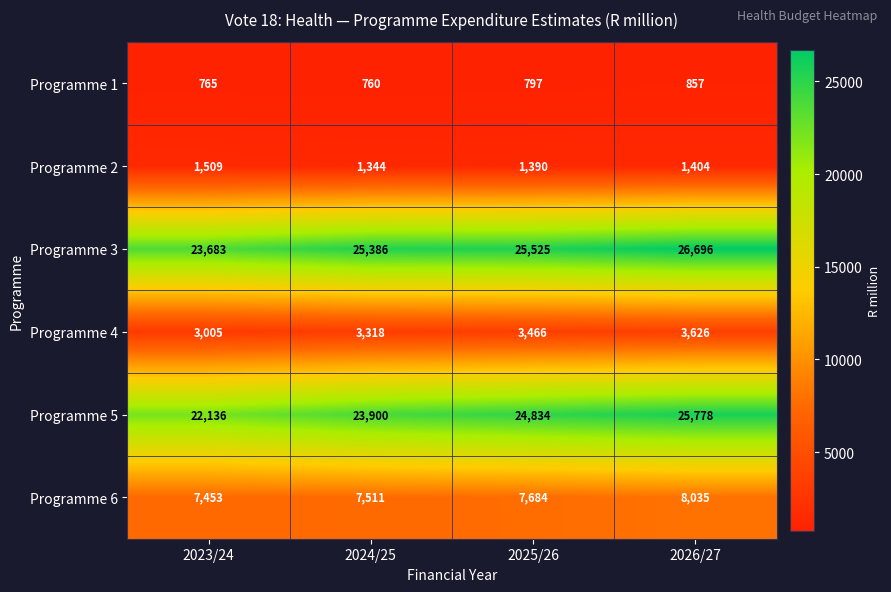

At which label is Programme 1 closest to 808?

2025/26